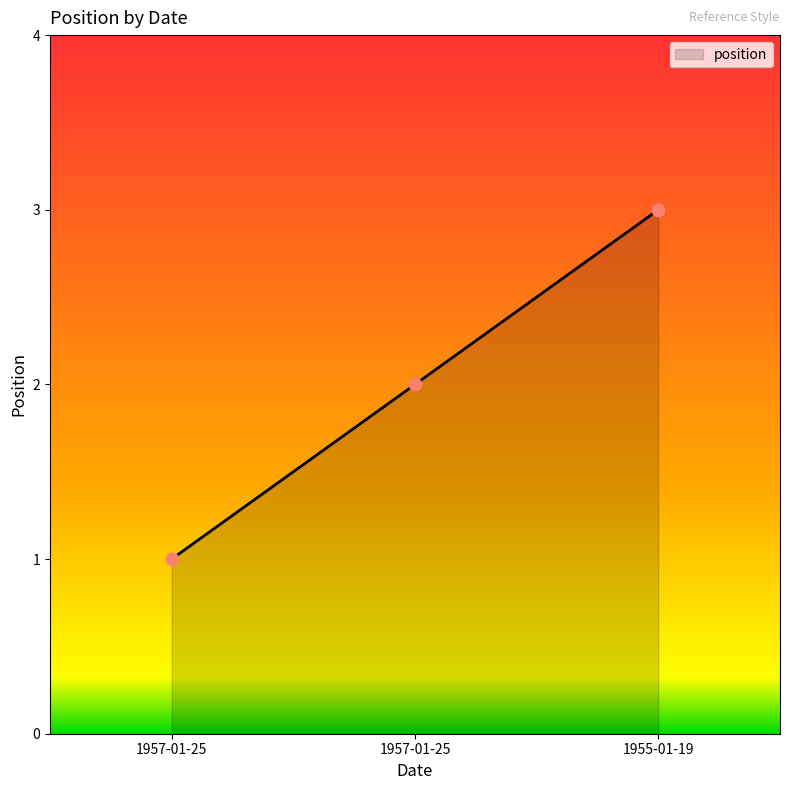

Approximately how many times larger is the value at 1957-01-25 compared to 1957-01-25?

2.0